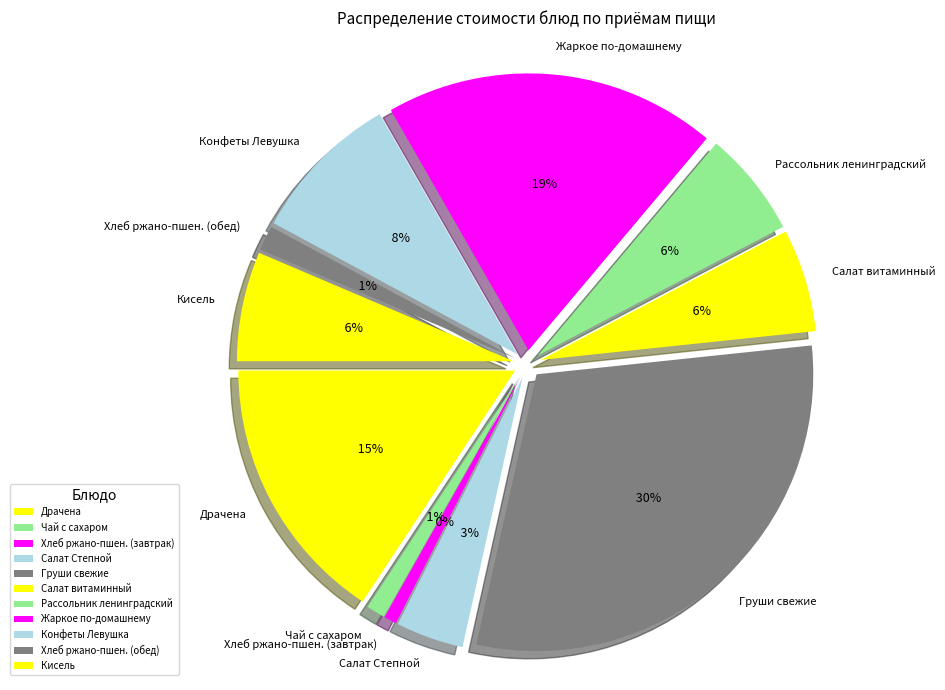

How many slices are in this pie chart?

11